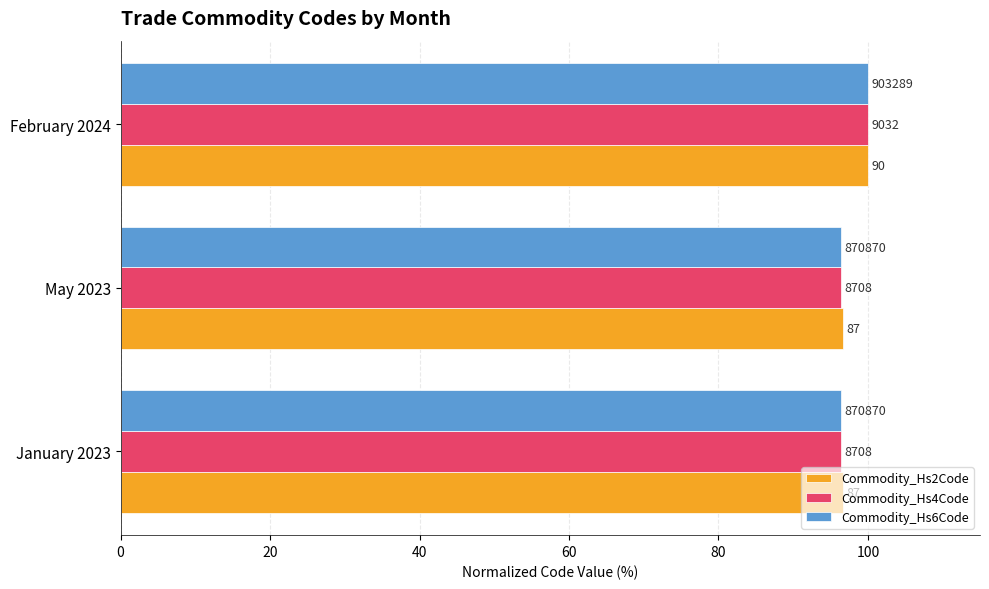

What are all the series names shown in the legend?

Commodity_Hs2Code, Commodity_Hs4Code, Commodity_Hs6Code